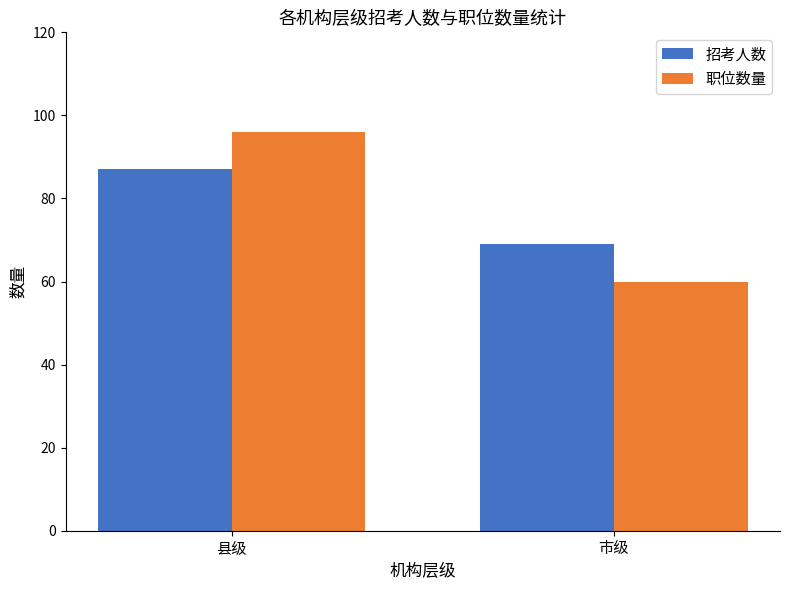

Reading left to right, extract all data points from this chart.

招考人数: 县级=87	市级=69
职位数量: 县级=96	市级=60